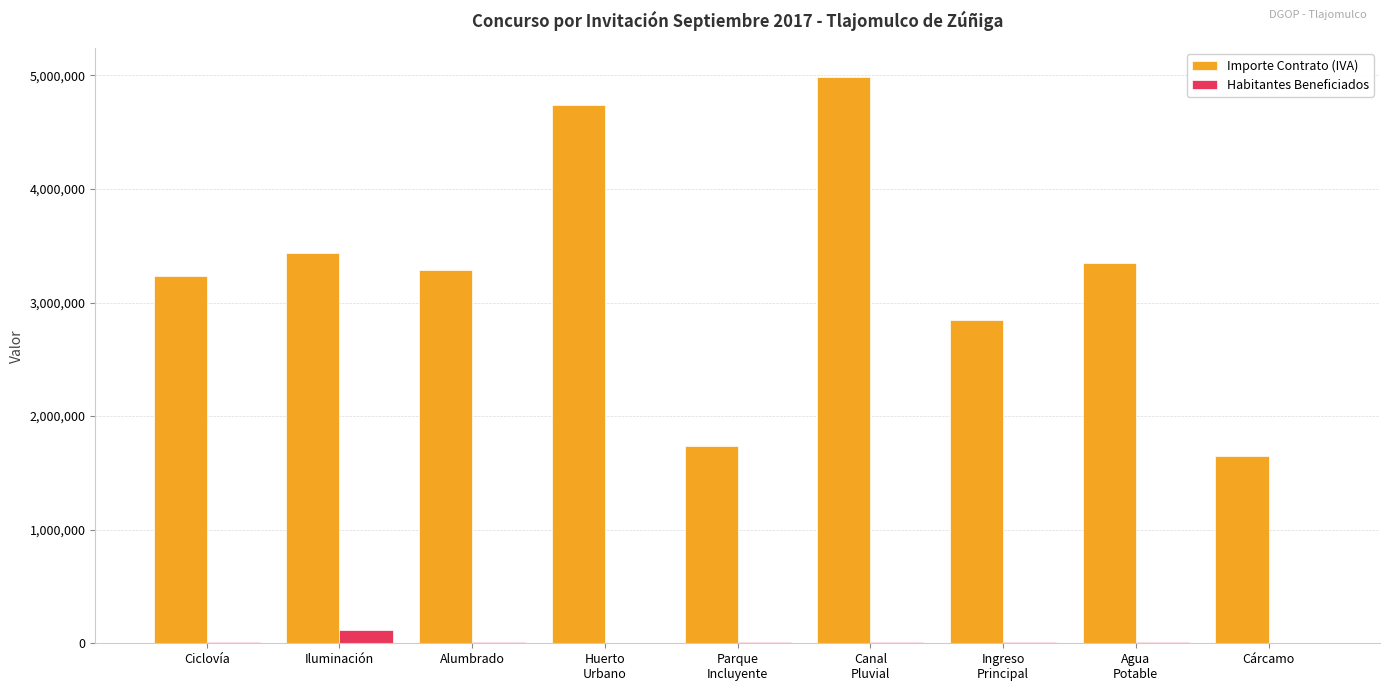

The Importe Contrato (IVA) series shows 5507323.0 at Iluminación. True or false?

False